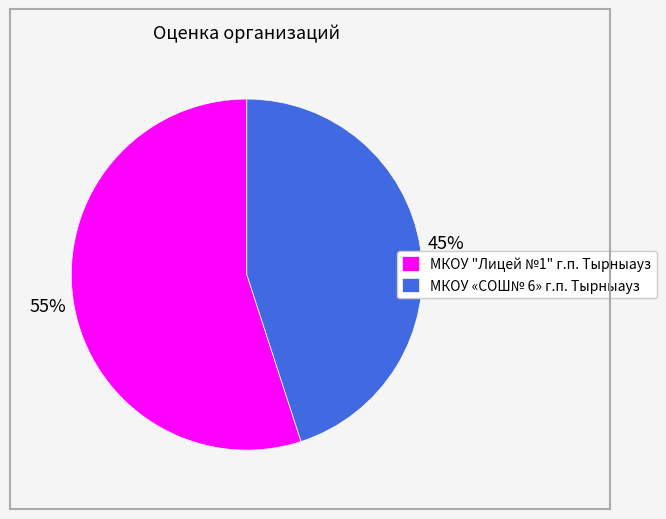

Is the sum of МКОУ «СОШ№ 6» г.п. Тырныауз and МКОУ "Лицей №1" г.п. Тырныауз greater than half?

Yes